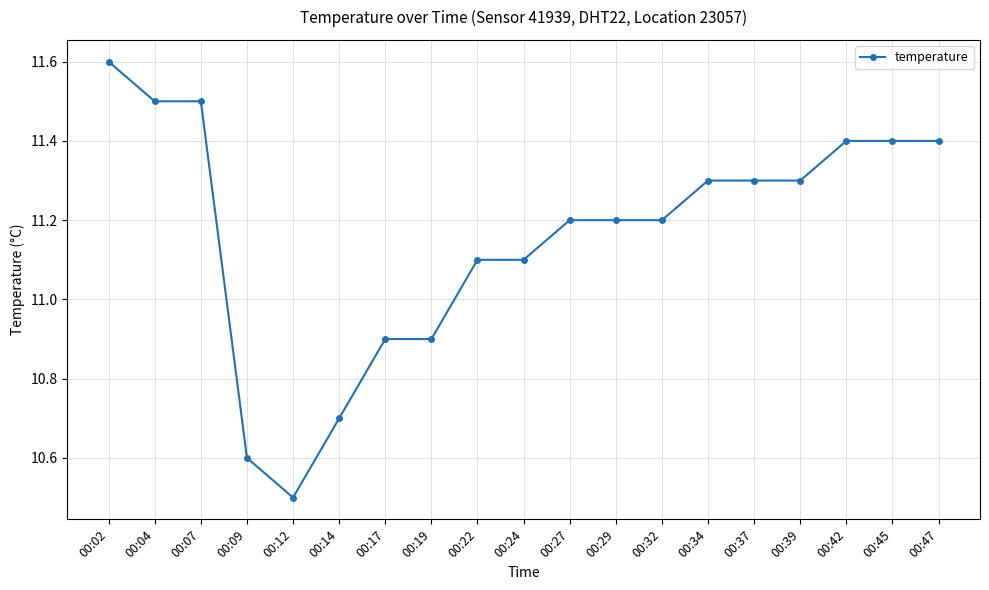

Does the chart display data point markers on the line(s)?

Yes